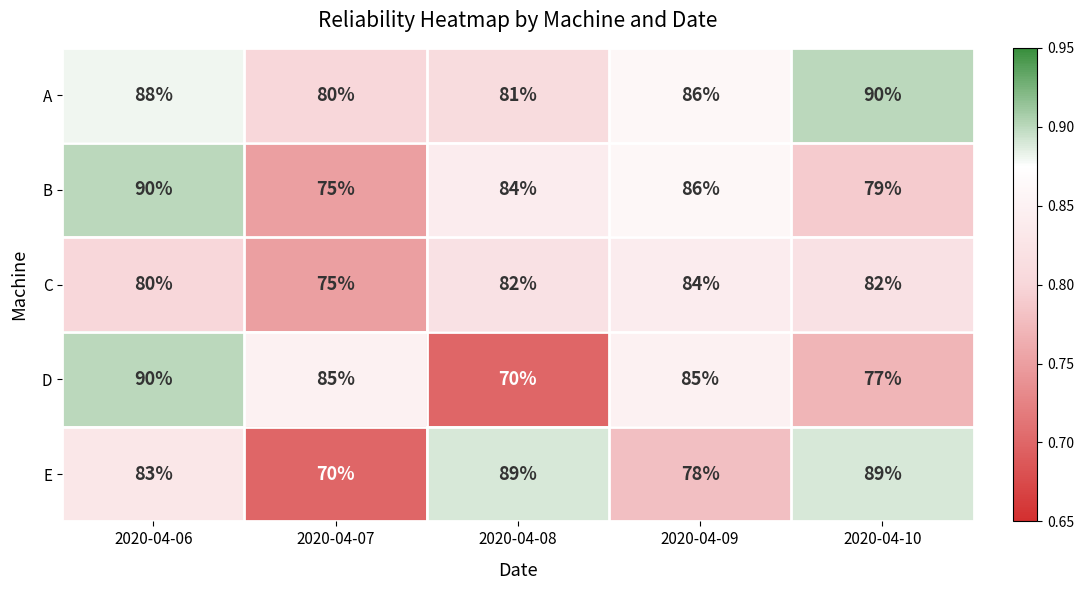

What is the average value of the A series?

85